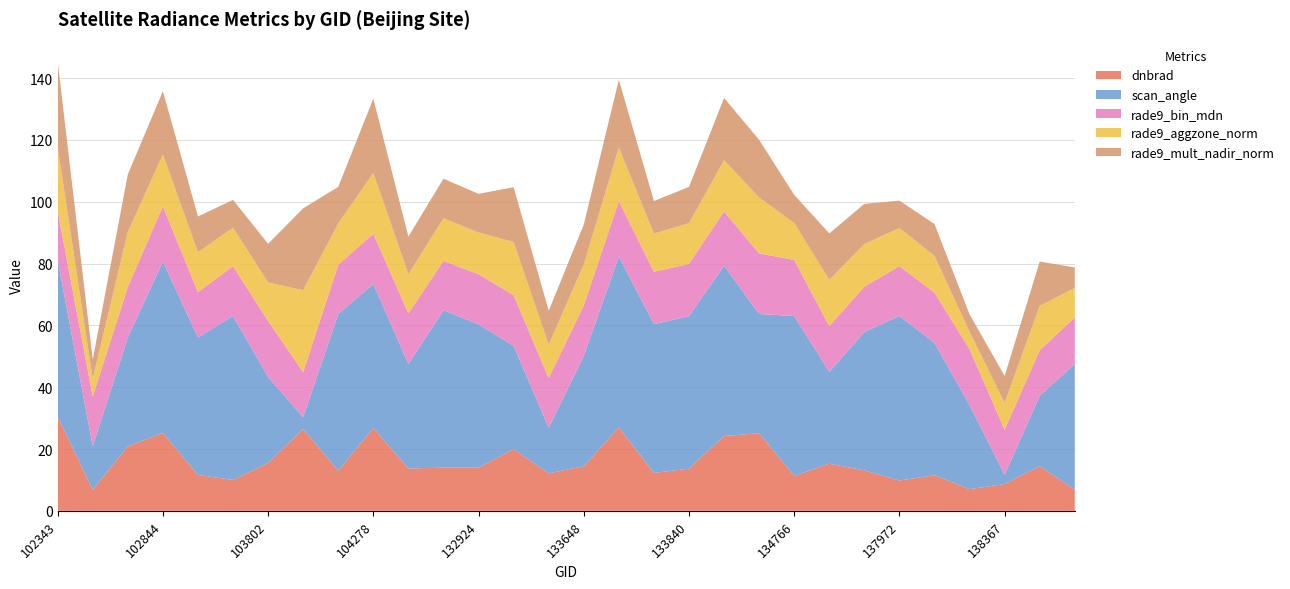

What is the total value across all series at 133648?

92.6